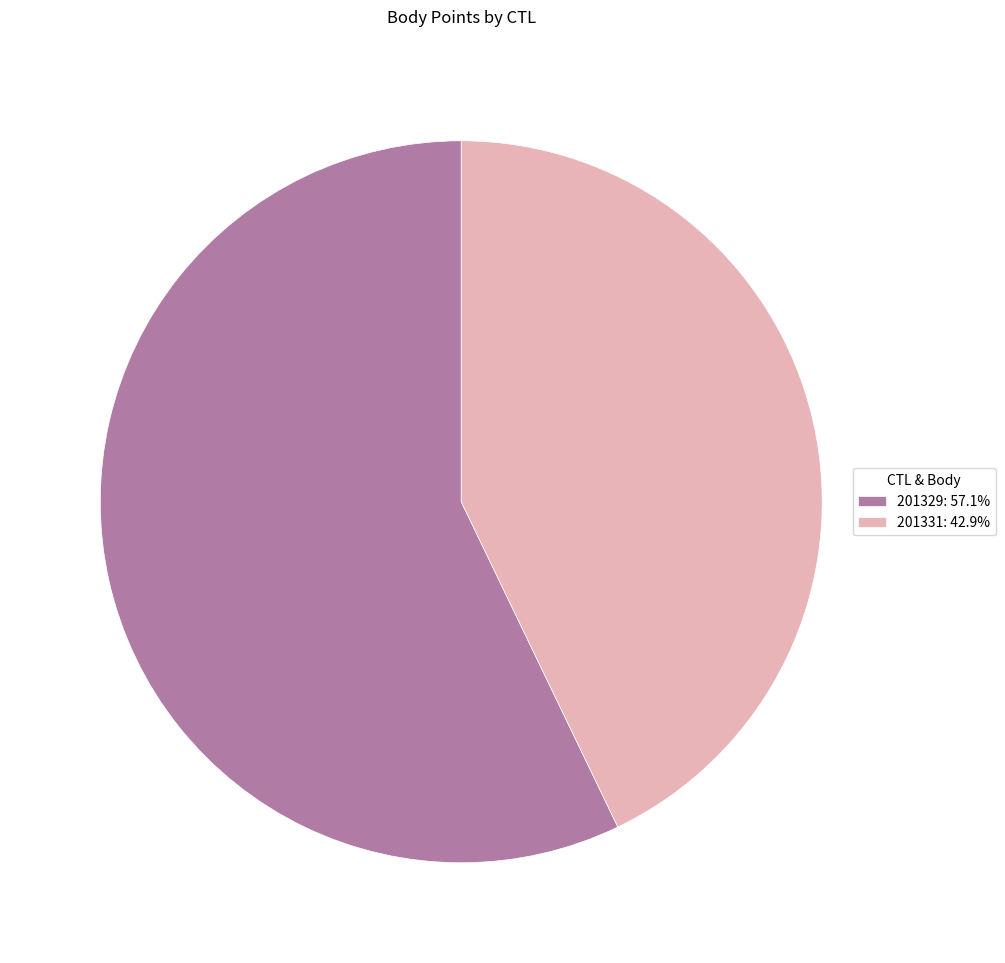

Count the number of slices in the pie.

2